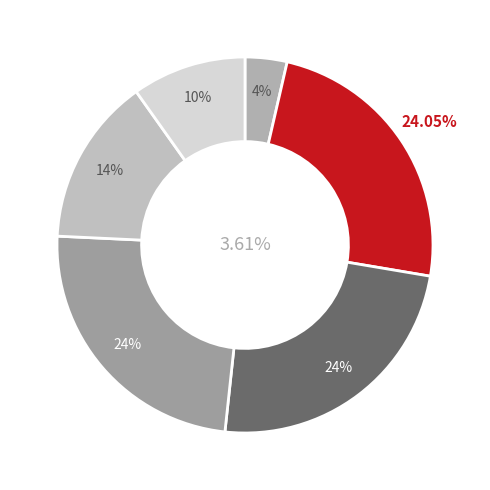

To the nearest percent, what portion does 鎌田 磨人 represent?

24%